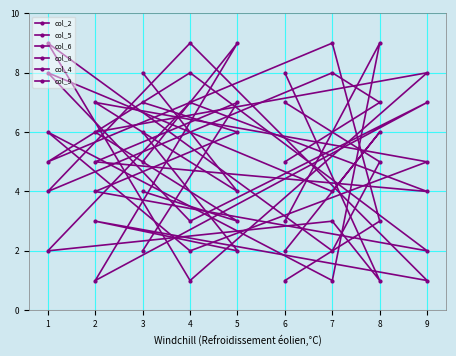

What is the maximum value for col_6?

9